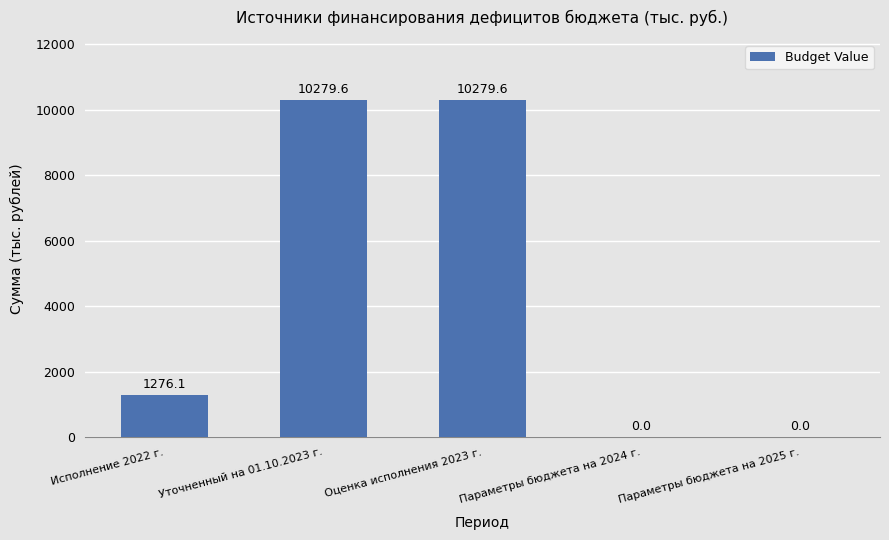

Read the value at Оценка исполнения 2023 г..

10279.6